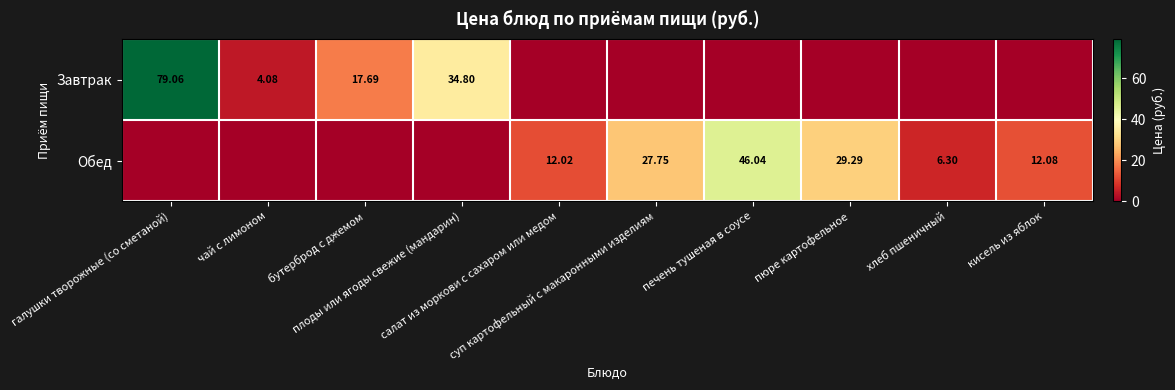

List the series in order of their overall mean, lowest first.

Обед, Завтрак